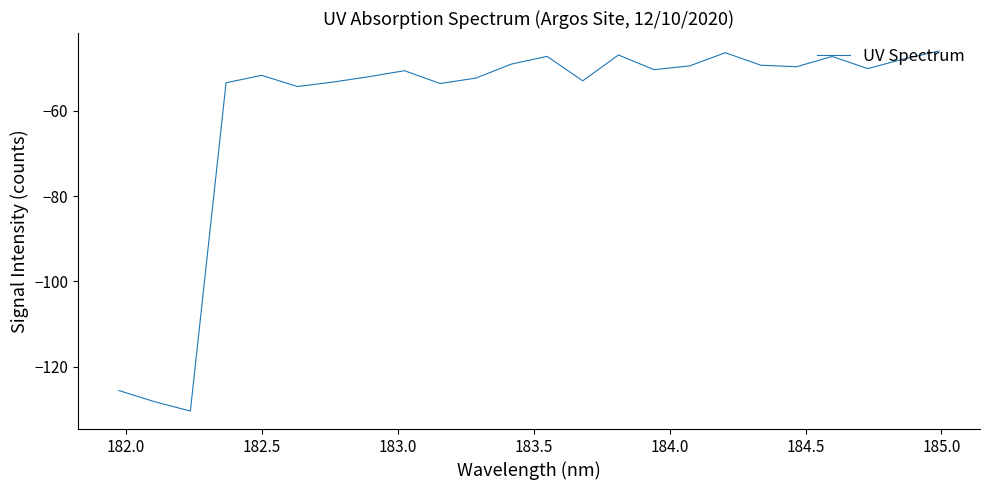

What is the sum of all values?

-1438.0